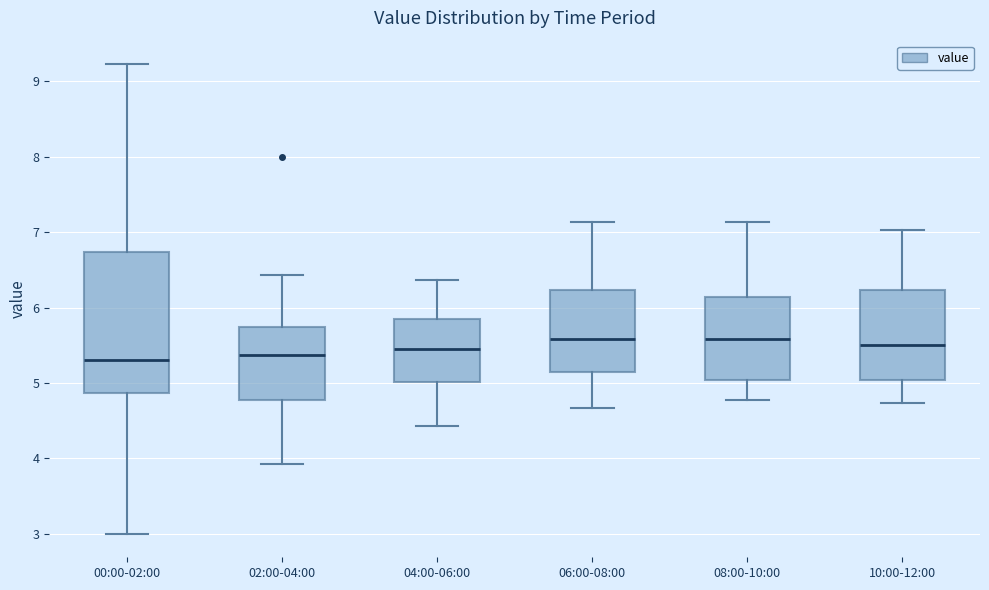

Where is the upper edge of the box for 06:00-08:00 on the y-axis? The values are not printed on the chart, so give them approximately, as read against the axis.

6.2